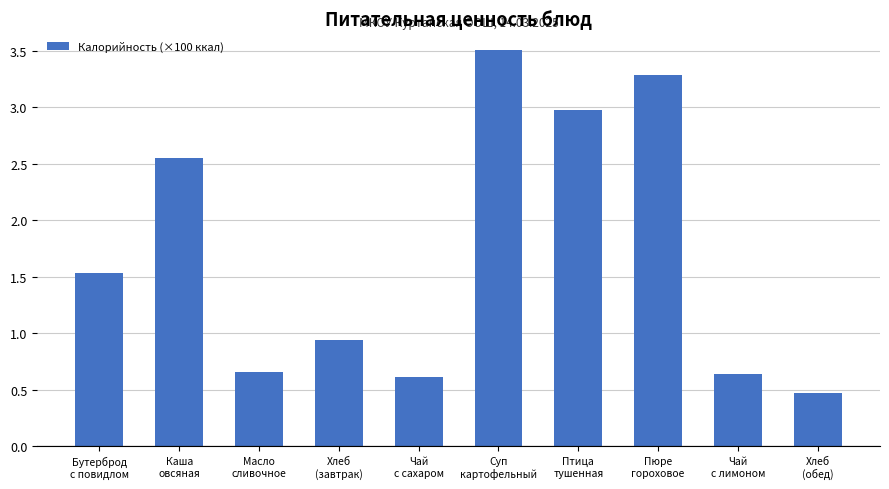

What is the minimum value shown in the chart?

0.5